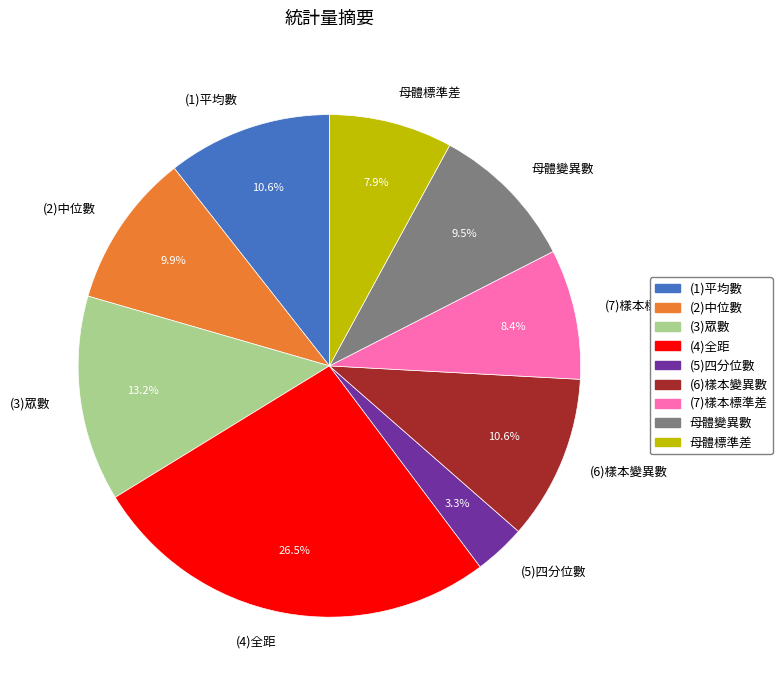

Is the sum of (4)全距 and (6)樣本變異數 greater than half?

No